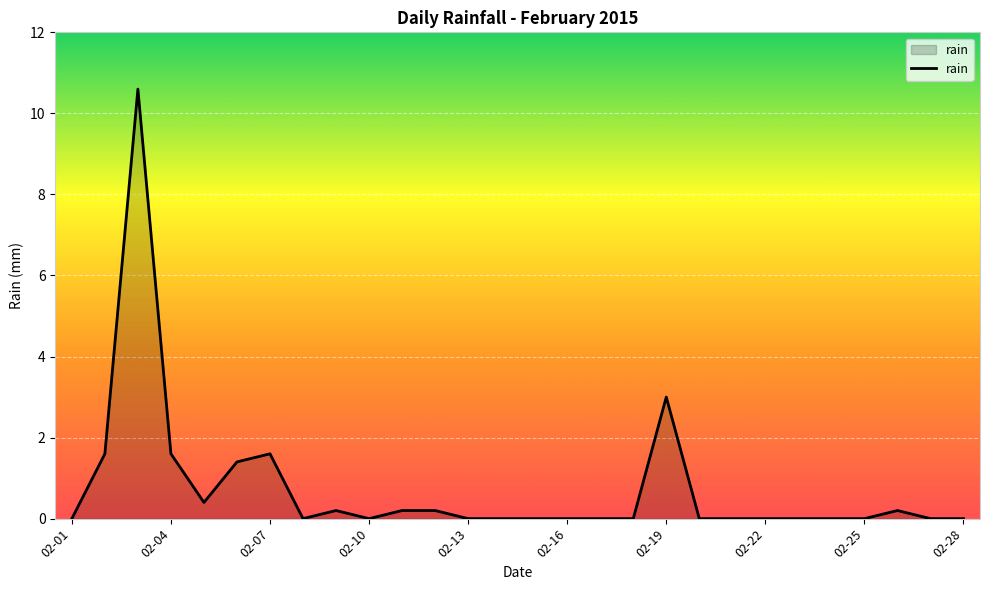

What is the maximum value shown in the chart?

10.6